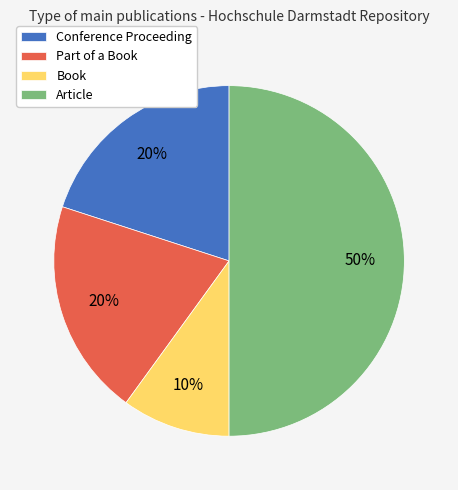

Is Part of a Book the majority of the pie?

No